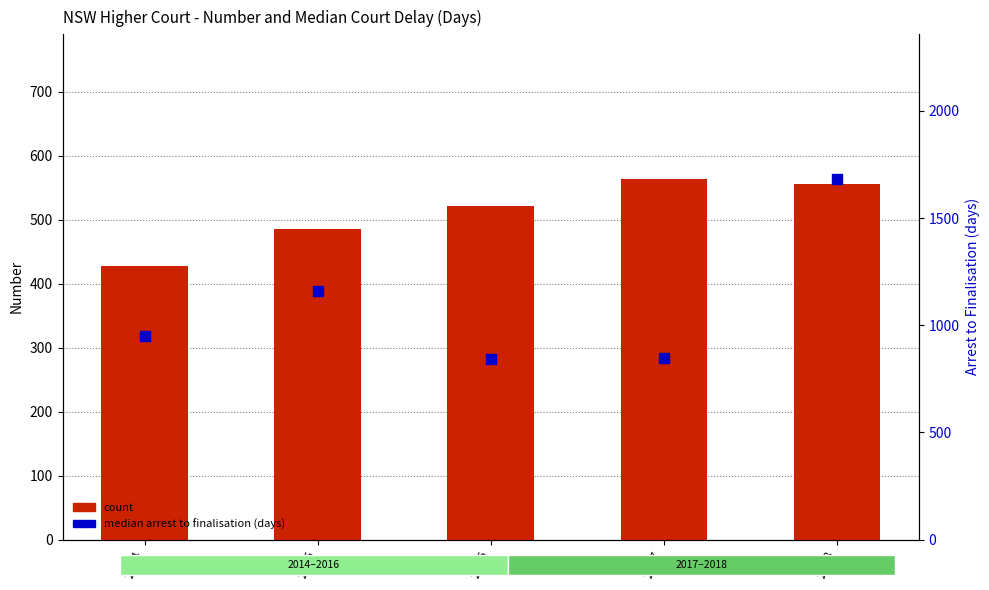

Is the value of count (District Court On bail Total) at 2014 greater than the value of median arrest to finalisation (Supreme Court On bail) at 2017?

No